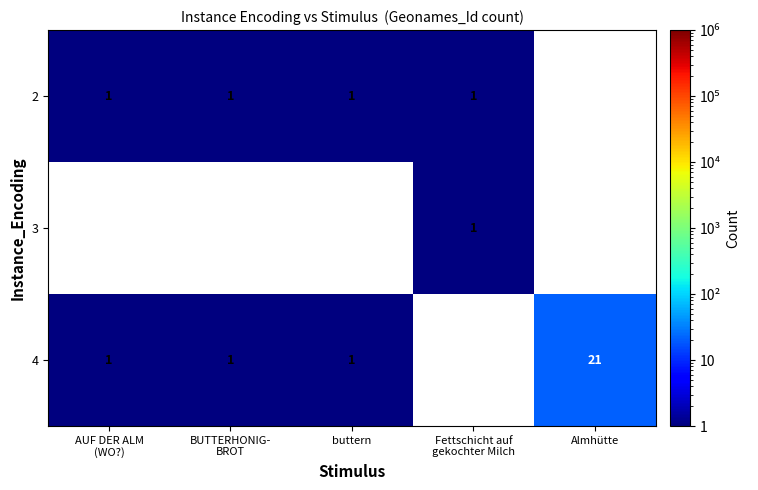

Which has a higher value, Fettschicht auf
gekochter Milch or AUF DER ALM
(WO?)?

Fettschicht auf
gekochter Milch